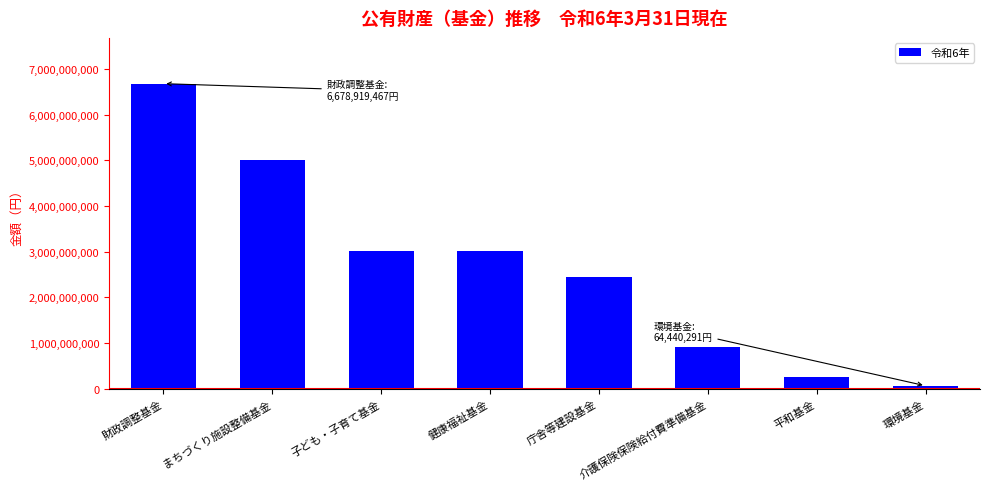

Does the chart contain any negative values?

No